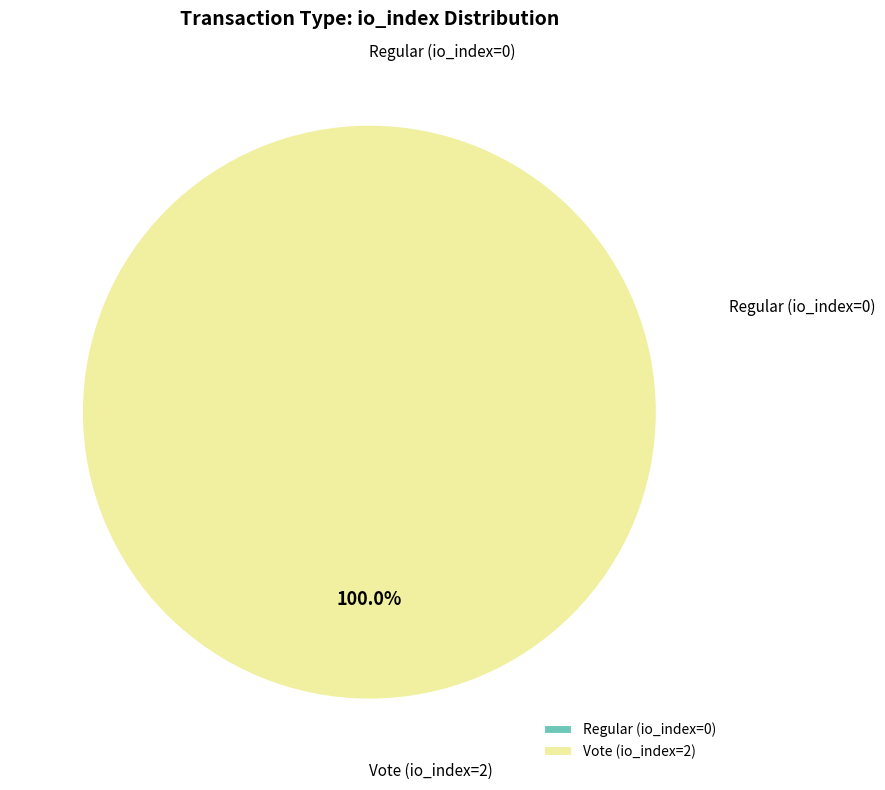

Rank the categories by value from highest to lowest.

Vote (io_index=2), Regular (io_index=0)